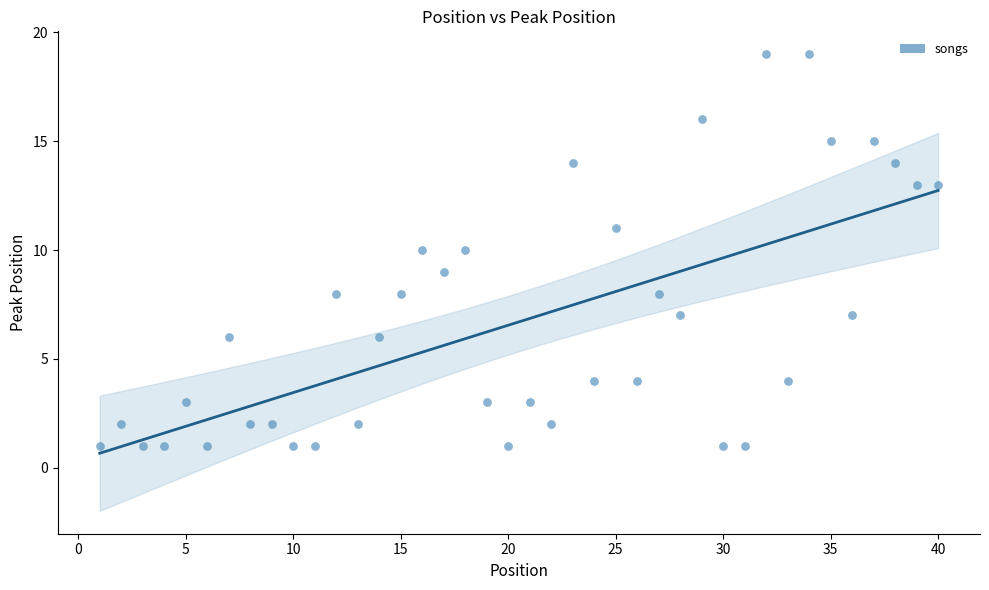

What is the range of X values (max minus min)?

39